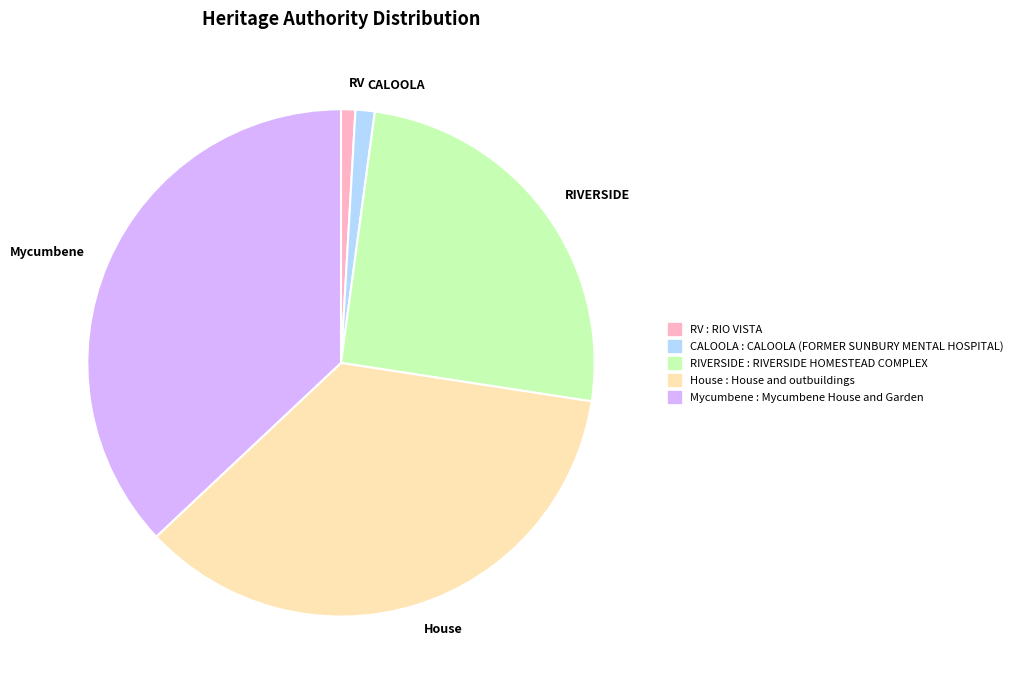

Does any single category account for the majority?

No